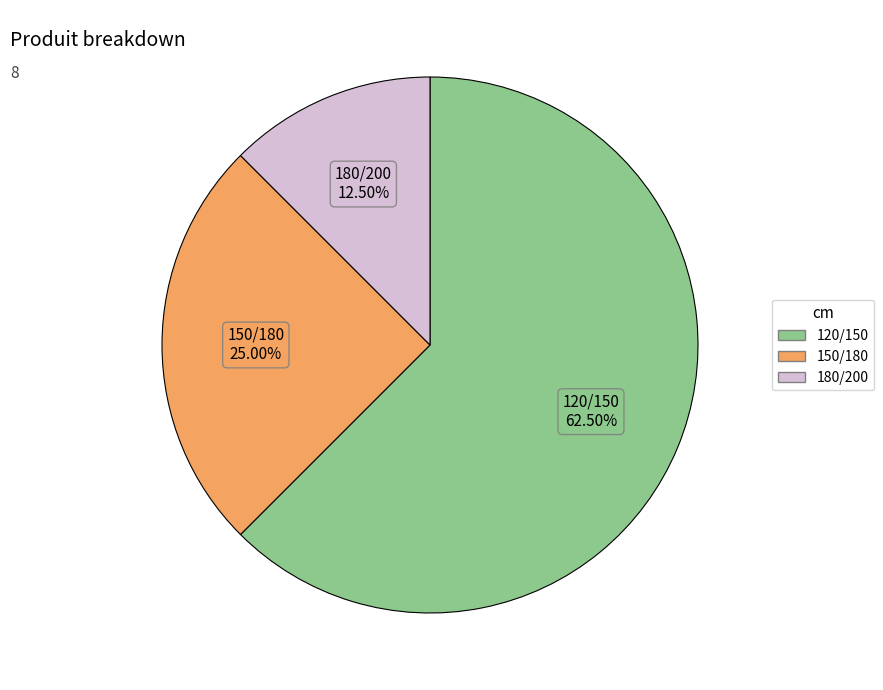

Which has a higher value, 150/180 or 180/200?

150/180